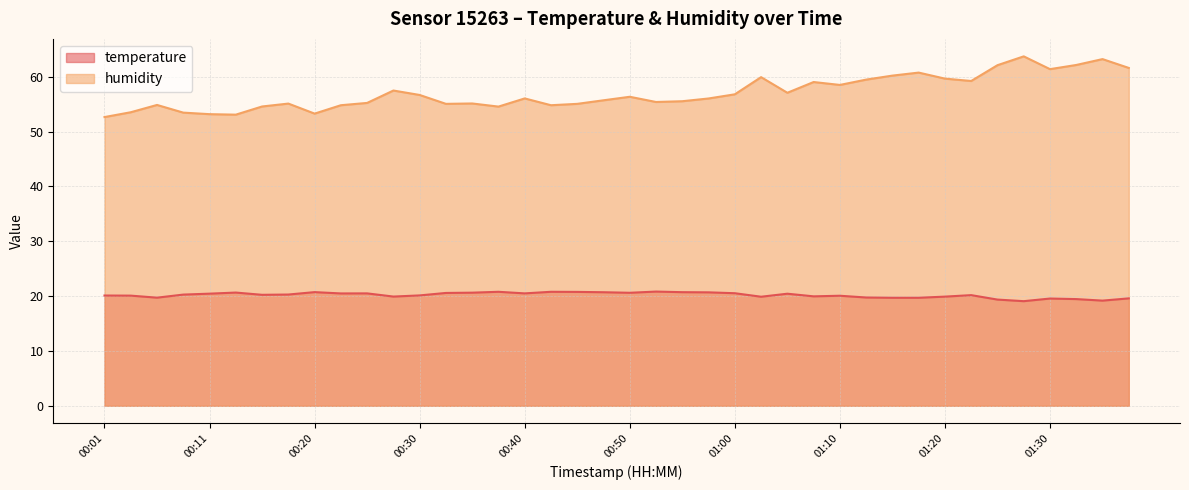

True or false: humidity and temperature cross at least once.

False